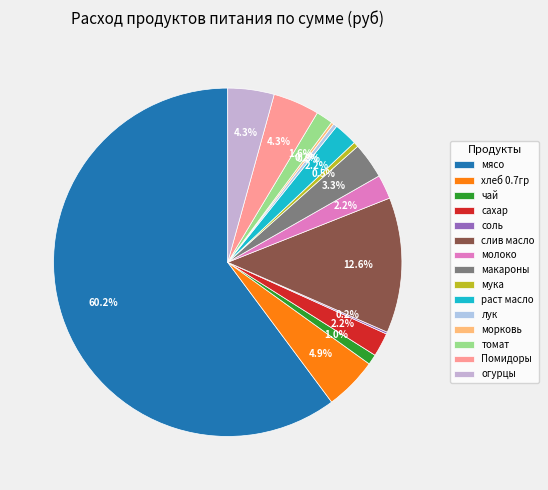

Is there a majority slice in this chart?

Yes